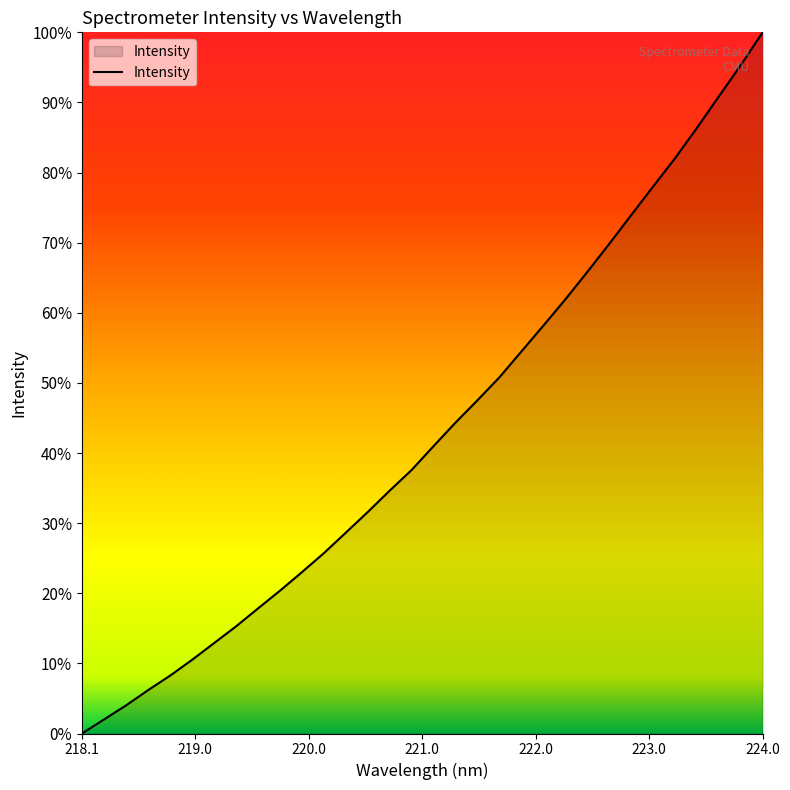

Does the chart display data point markers on the line(s)?

No